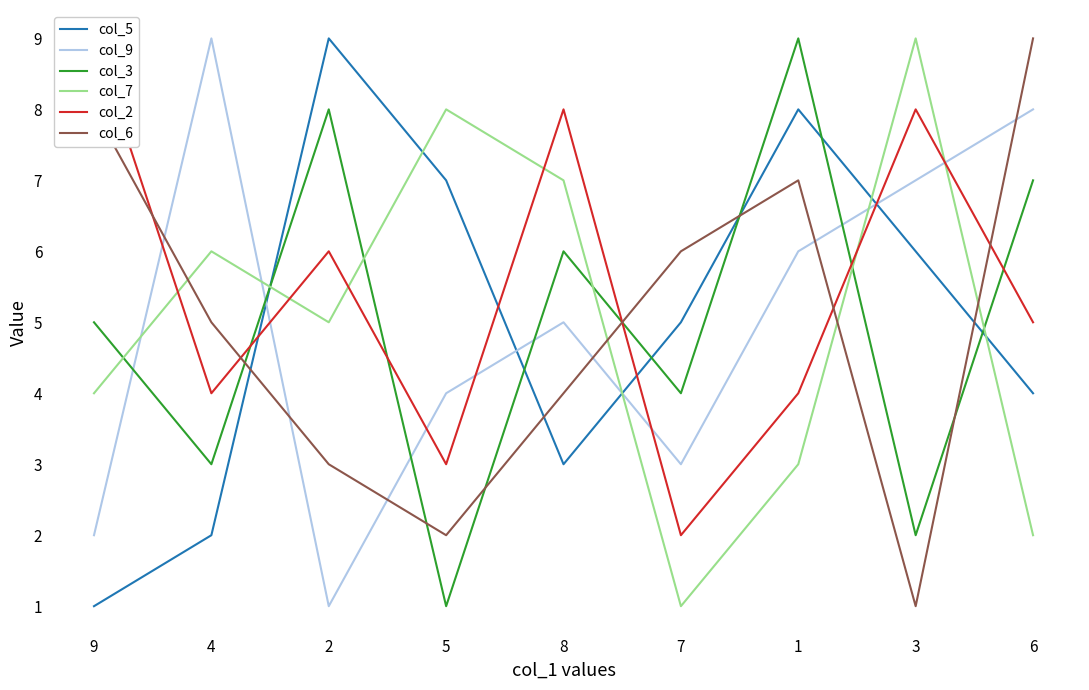

Rank the series at 2 from highest to lowest value.

col_5, col_3, col_2, col_7, col_6, col_9